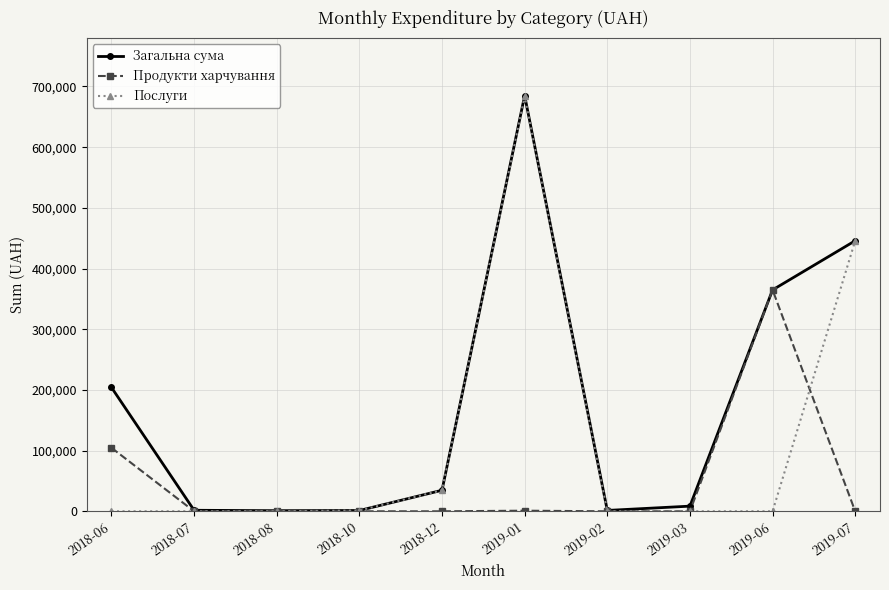

What is the difference between the maximum and second lowest values in the Послуги series?

683864.5